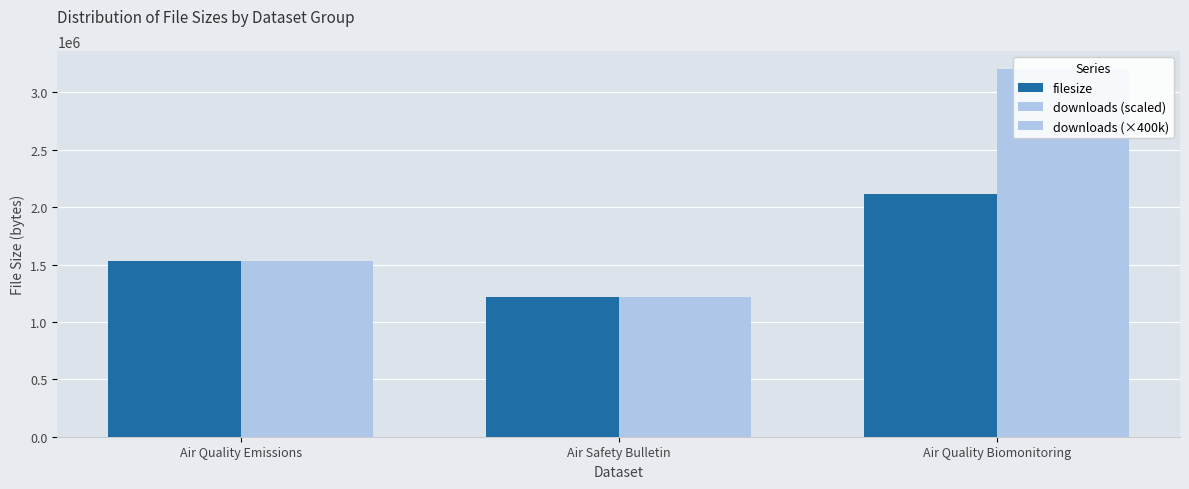

How many bars are there in each group?

3